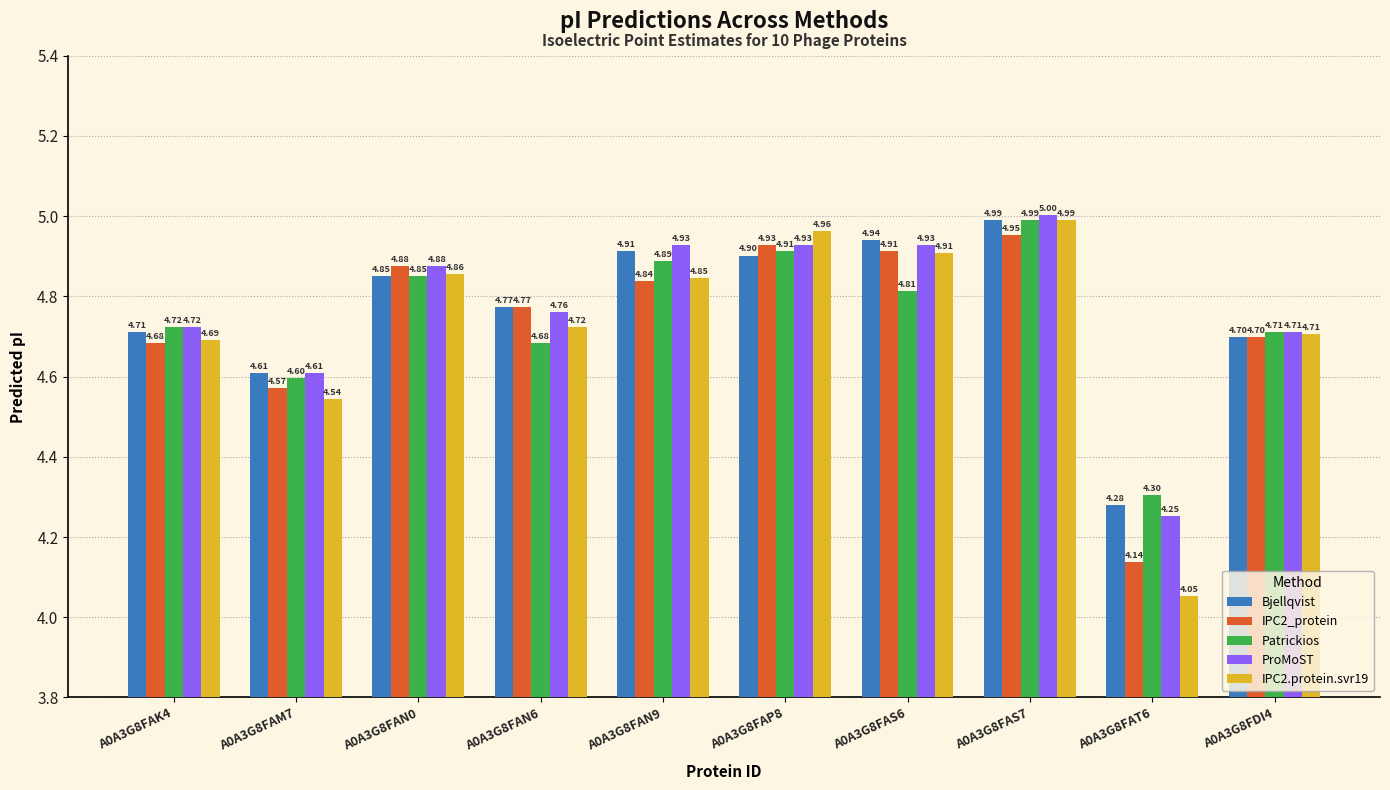

Which series changed the most between A0A3G8FAP8 and A0A3G8FDI4?

IPC2.protein.svr19